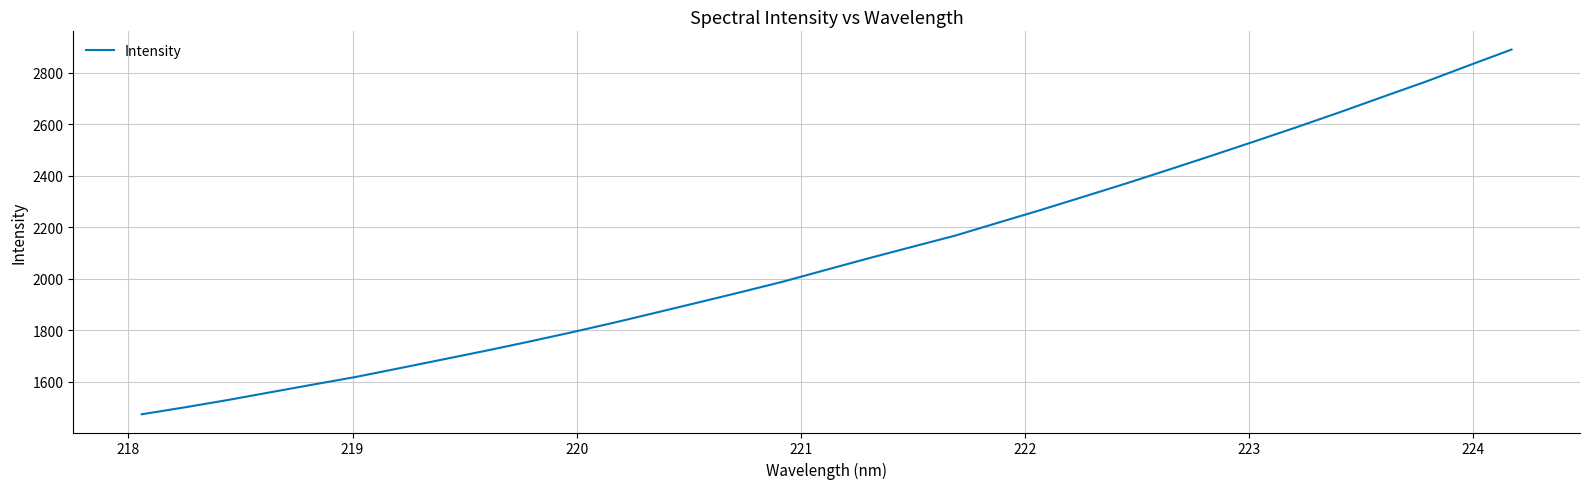

What is the difference between the maximum and minimum values?

1418.3